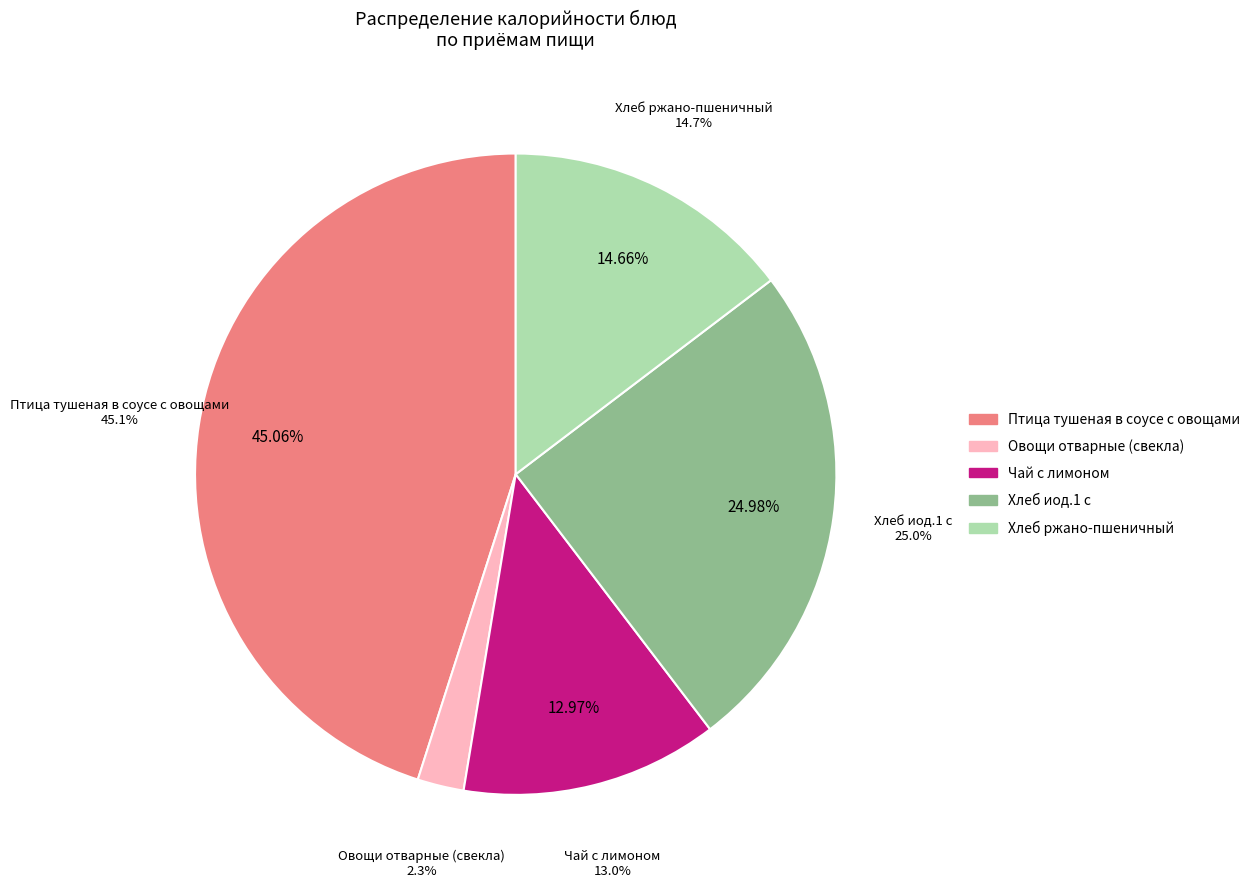

True or false: Хлеб ржано-пшеничный (обед) accounts for 21% of the total.

False